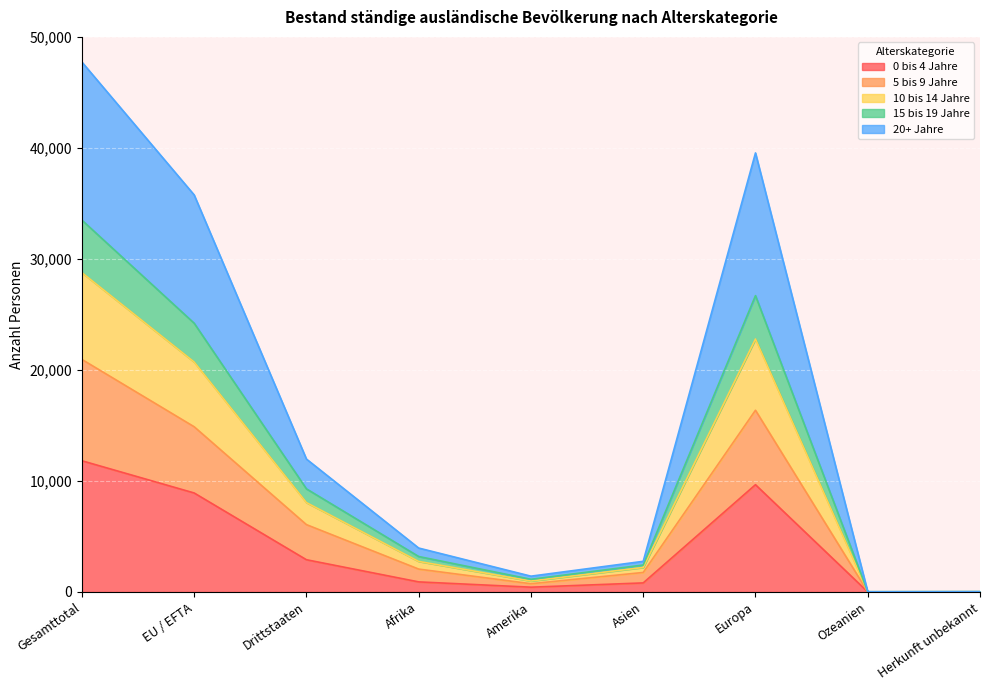

At which category is the sum across all series the highest?

Gesamttotal